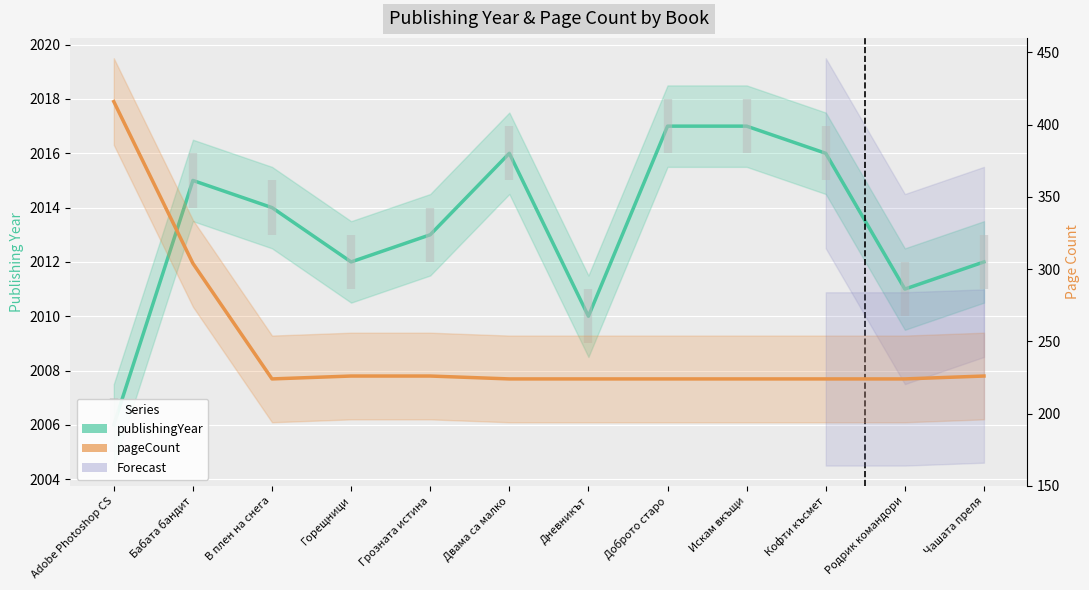

What is the sum of the pageCount values at Бабата бандит and Adobe Photoshop CS?

720